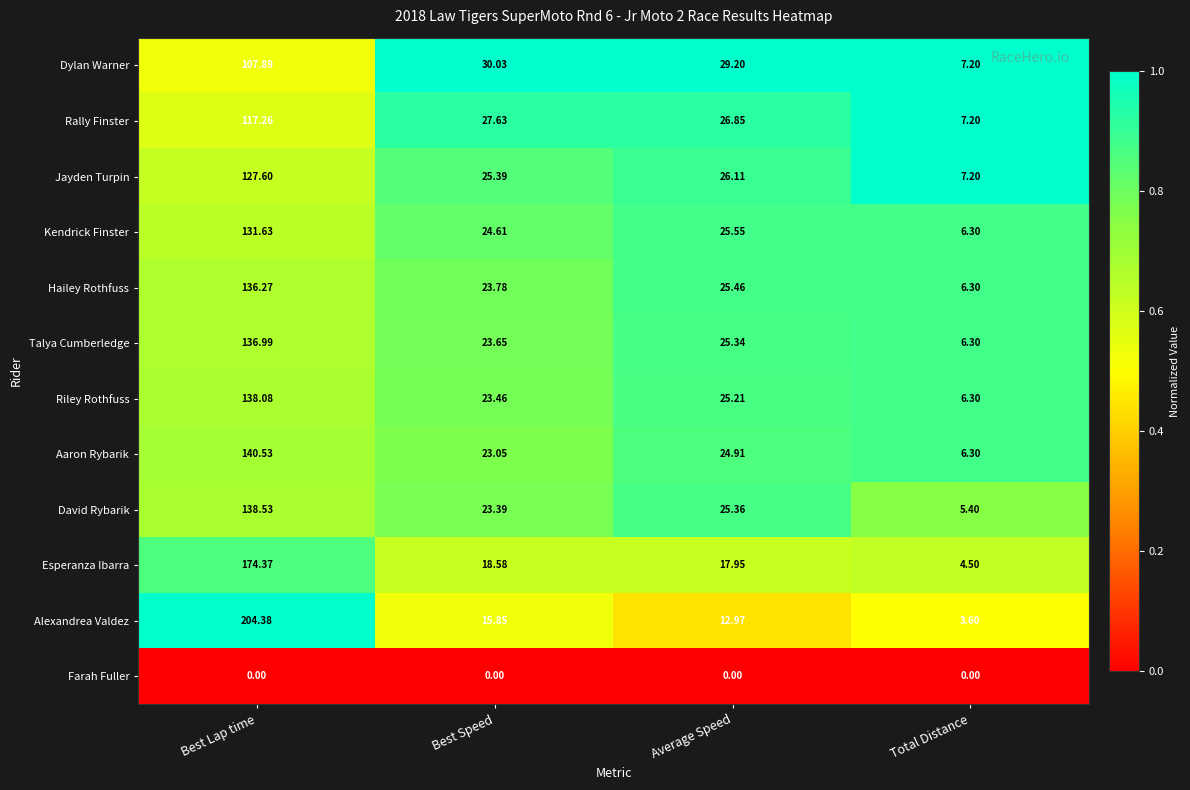

Count the number of categories in the chart.

4